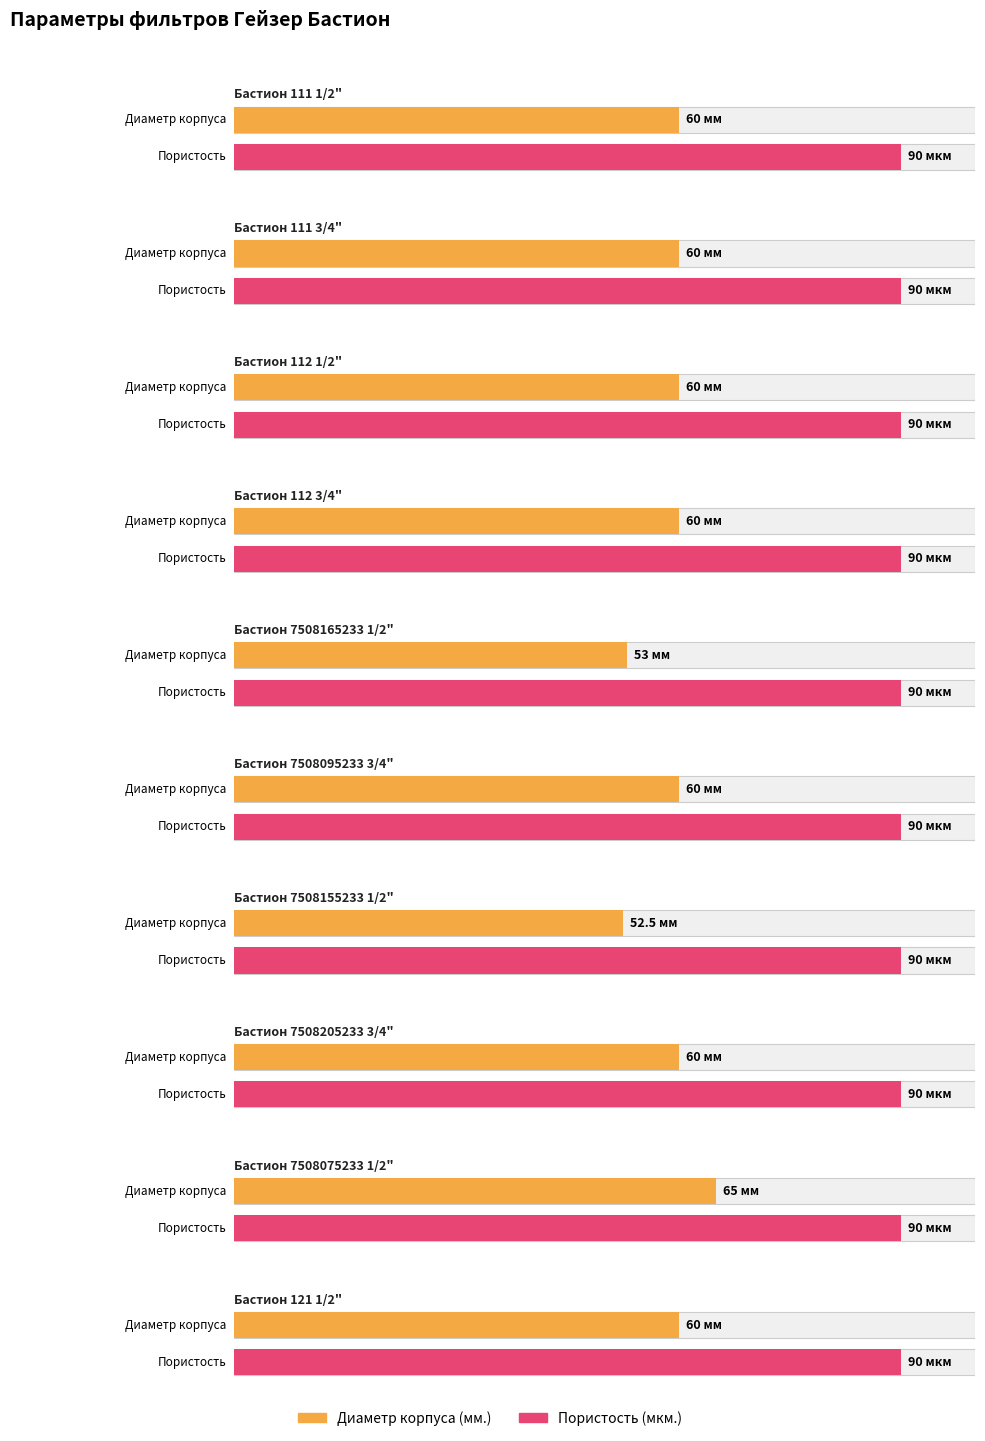

What position from the left is Бастион 7508165233 1/2"?

5